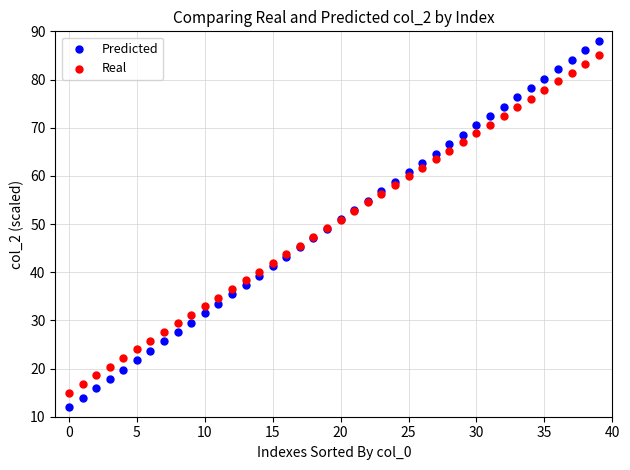

Which series has the widest spread of Y values?

Predicted